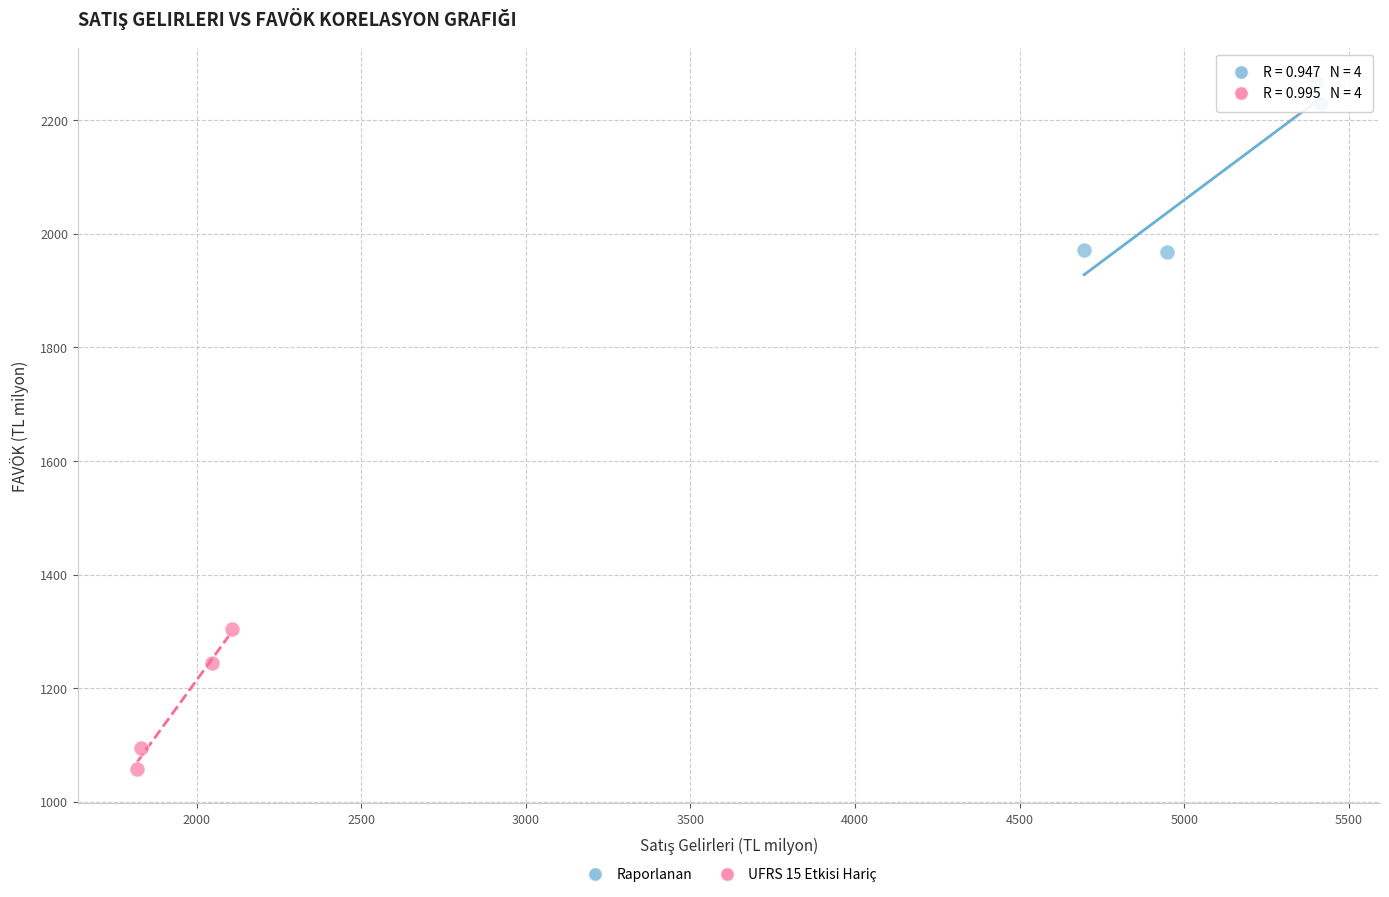

Which series reaches the minimum Y coordinate?

UFRS 15 Etkisi Hariç